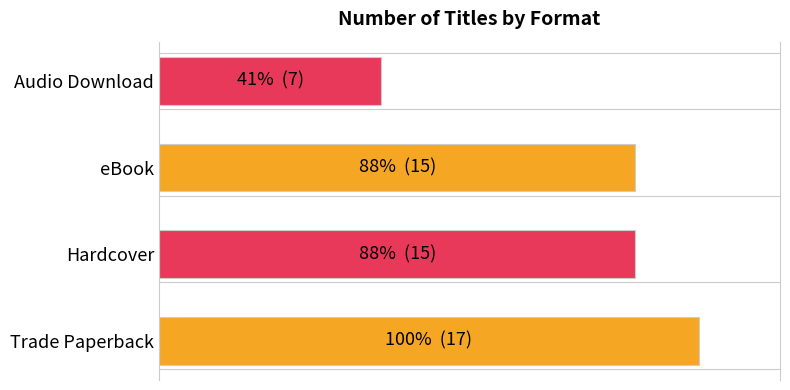

At which category does the chart reach its minimum across all series?

Audio Download